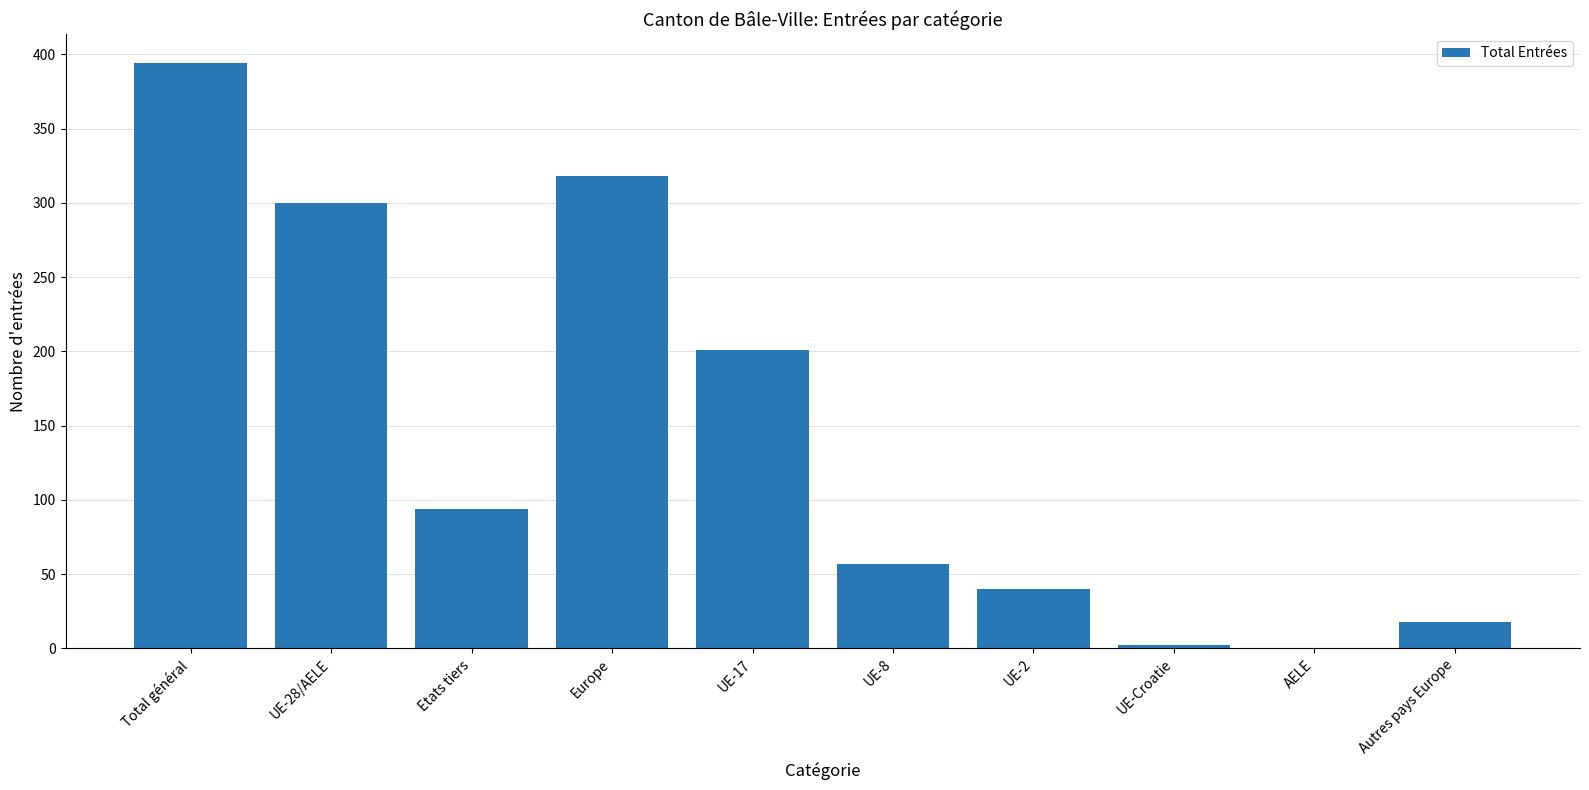

Approximately how many times larger is the value at UE-17 compared to UE-8?

3.5